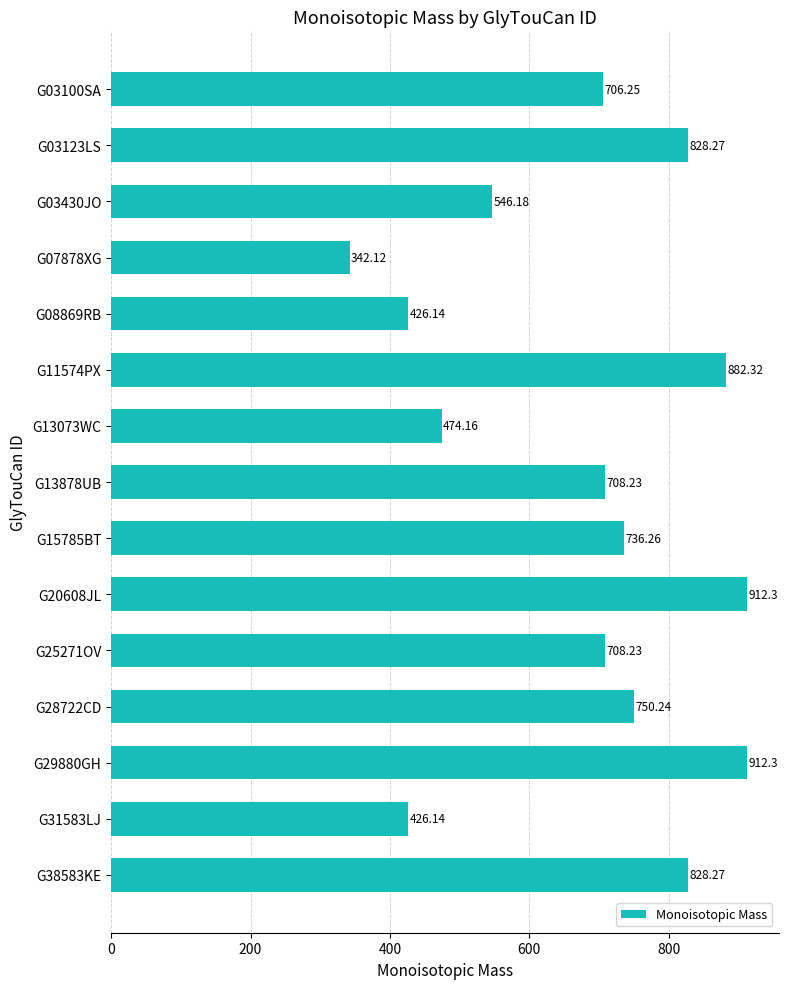

How many data points are above 708?

9